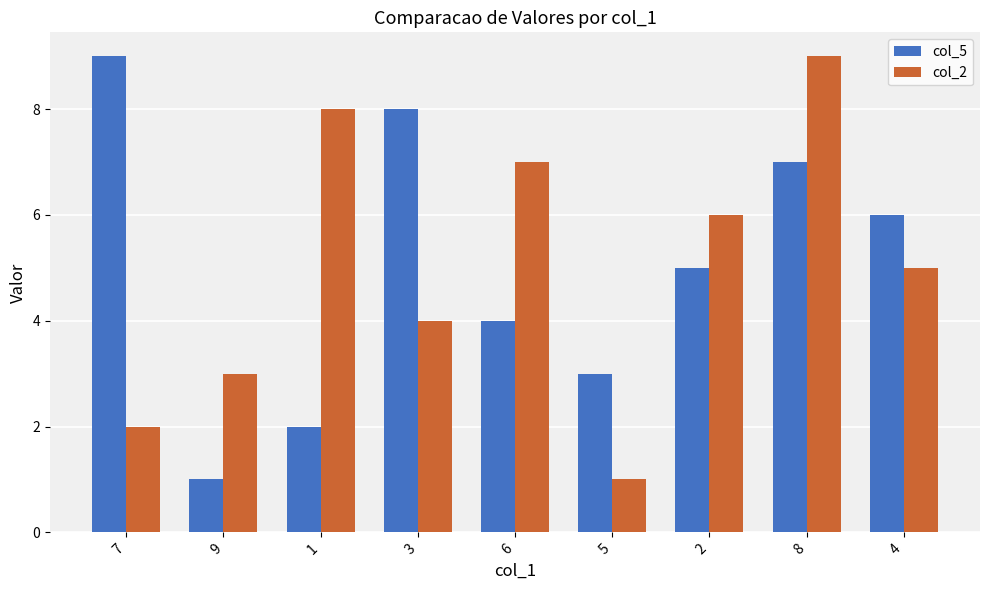

At 9, list the series in order from largest to smallest.

col_2, col_5